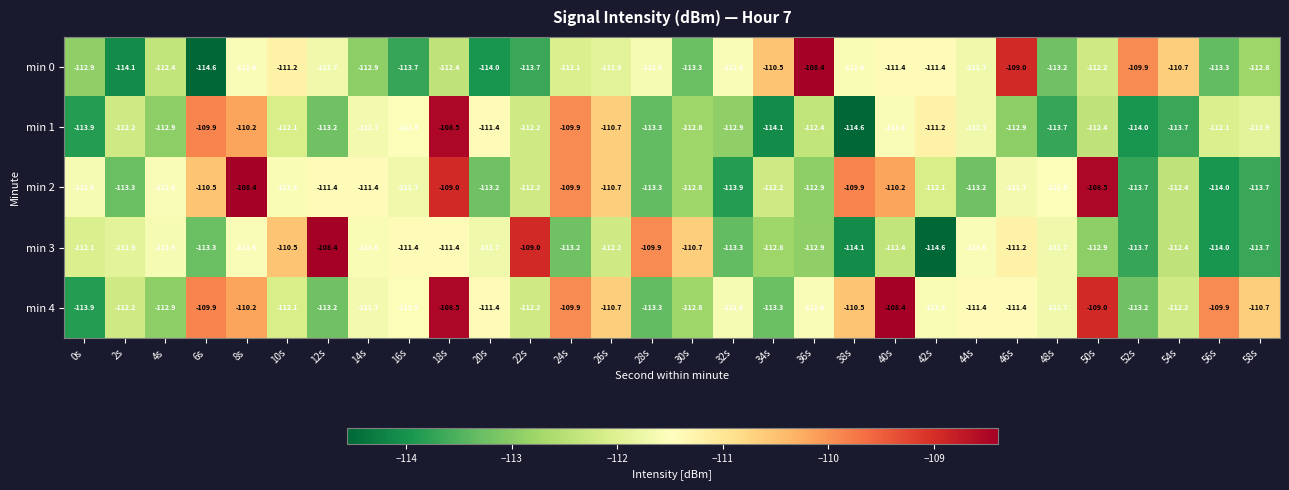

Which series changed the most between 4s and 30s?

min 2